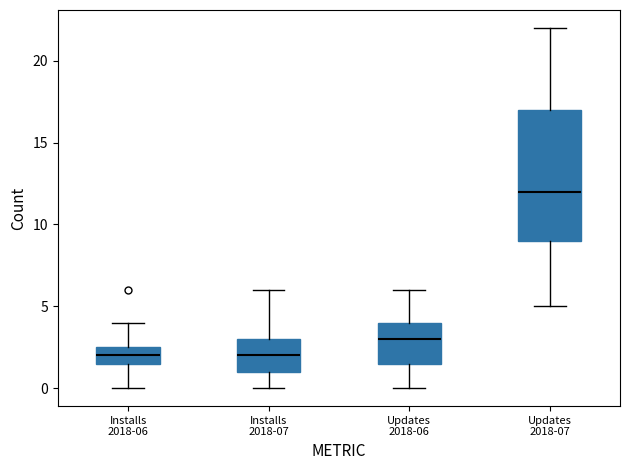

Reading left to right, read every box against the y-axis: the position of its median line, the range the box covers, and the ends of its whiskers. The values are not printed on the chart, so give them approximately, as read against the axis.

Installs 2018-06: median 2.0, box 1.5 to 2.5, whiskers 0.0 to 4.0
Installs 2018-07: median 2.0, box 1.0 to 3.0, whiskers 0.0 to 6.0
Updates 2018-06: median 3.0, box 1.5 to 4.0, whiskers 0.0 to 6.0
Updates 2018-07: median 12.0, box 9.0 to 17.0, whiskers 5.0 to 22.0